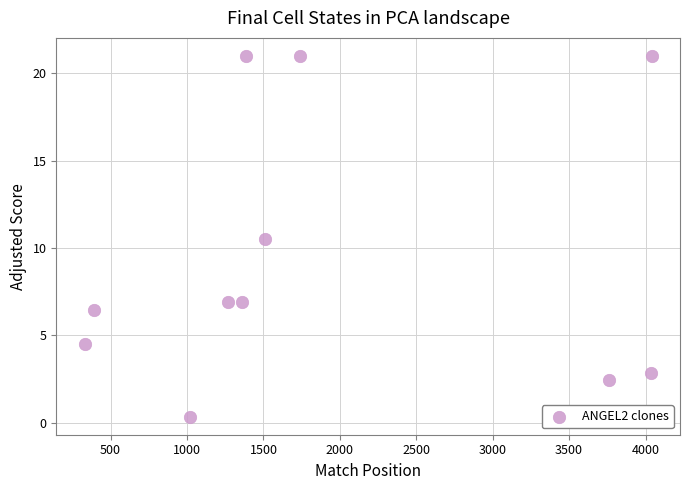

What is the range of Y values (max minus min)?

20.7